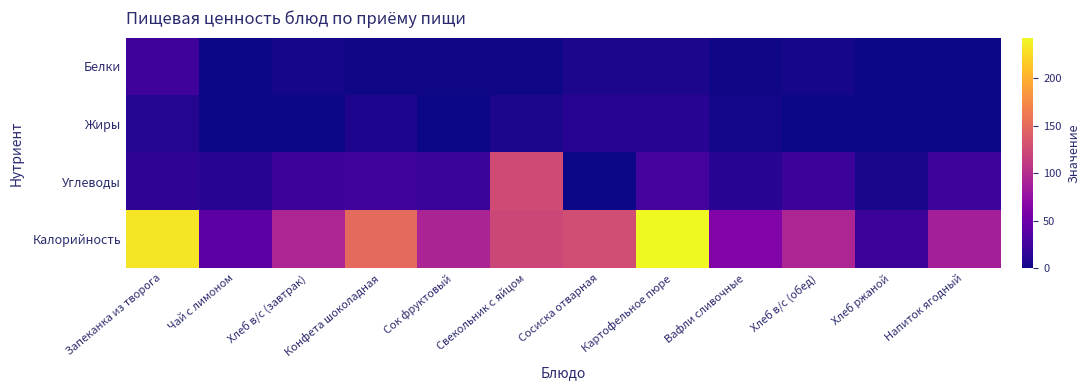

Rank the series at Чай с лимоном from highest to lowest value.

Калорийность, Углеводы, Белки, Жиры